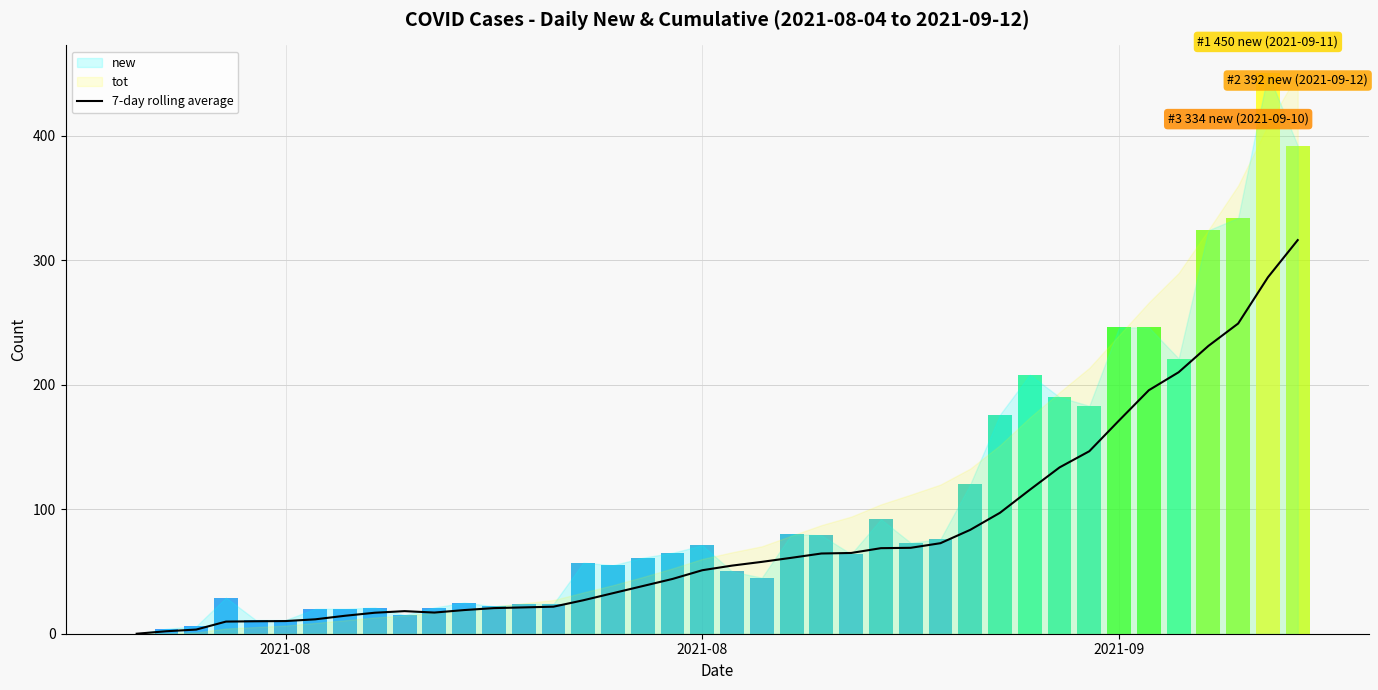

Is it true that the value at 24 is 91.9?

False